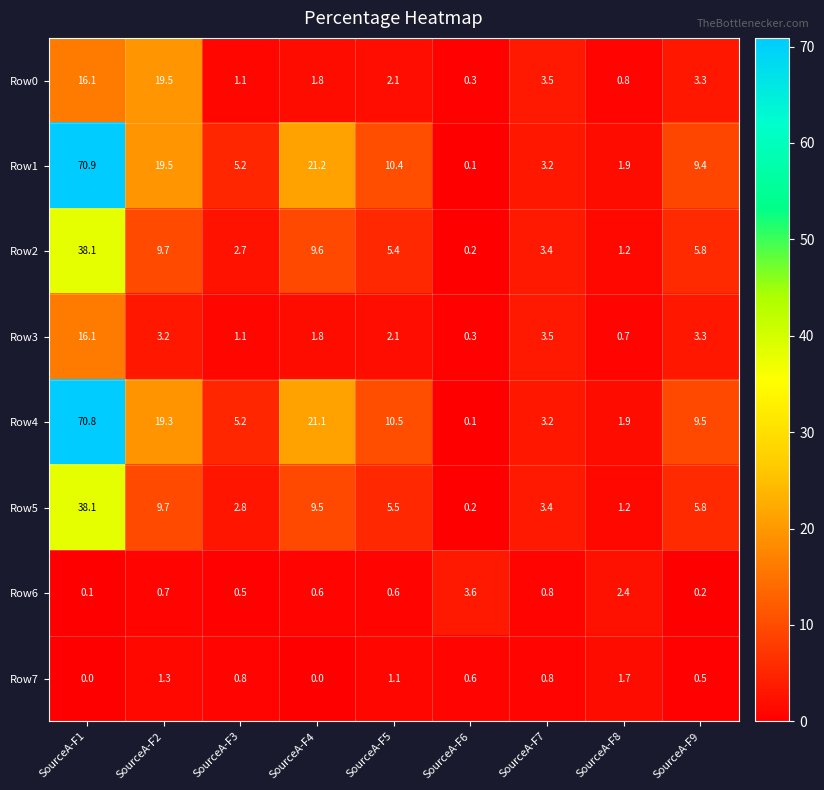

Which category has the highest value in the Row6 series?

SourceA-F6